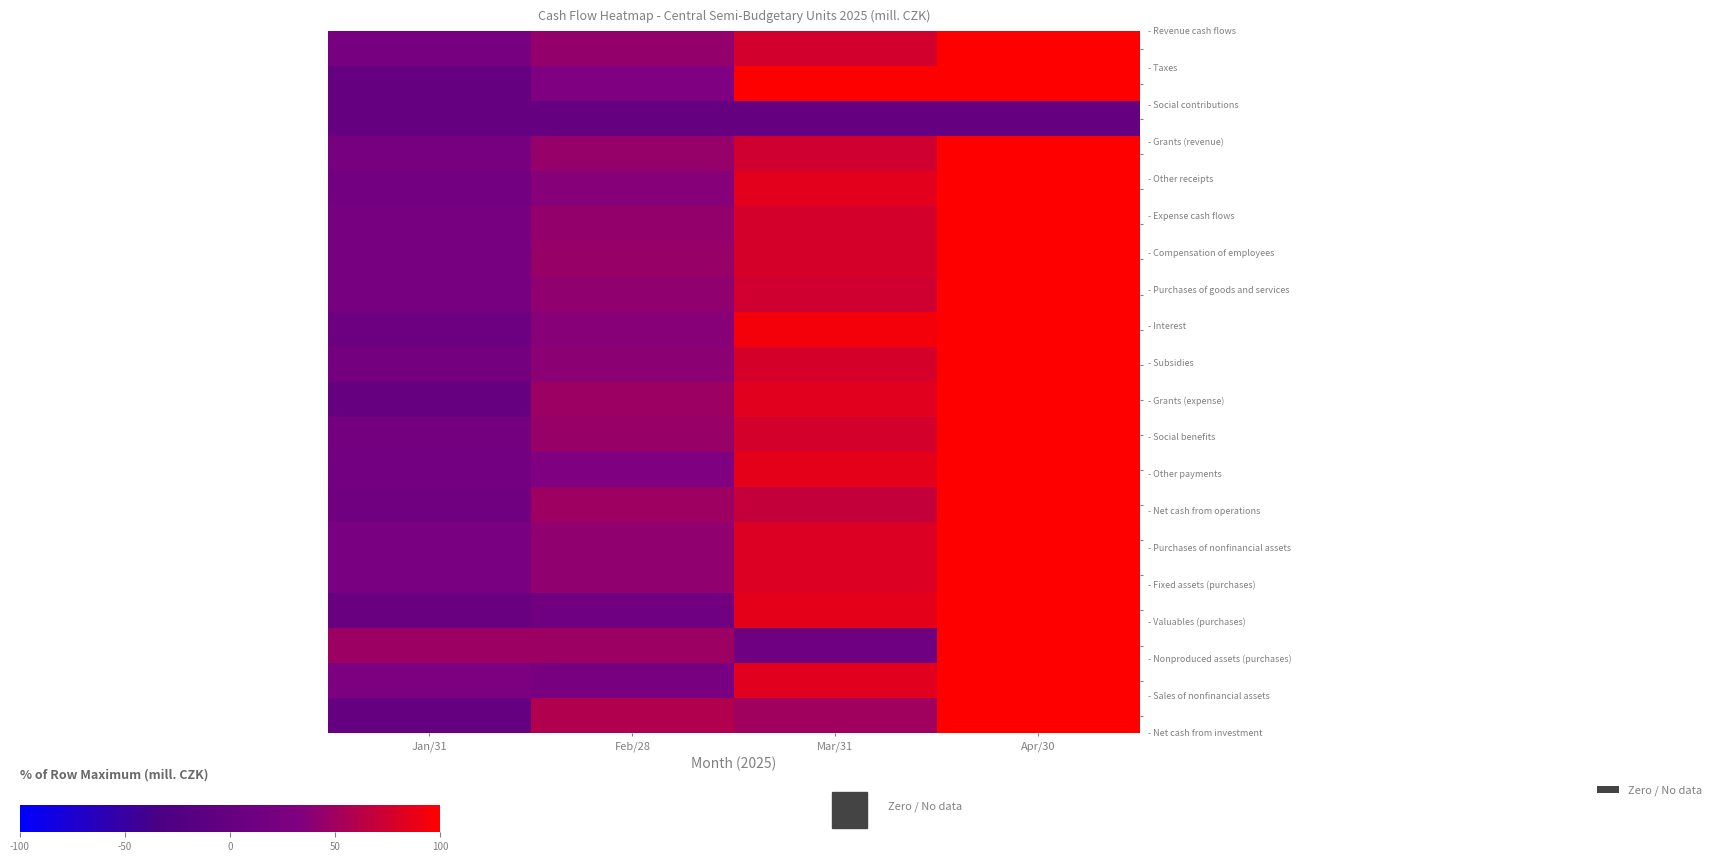

What is the difference between the highest and lowest values at Jan/31?

48.6